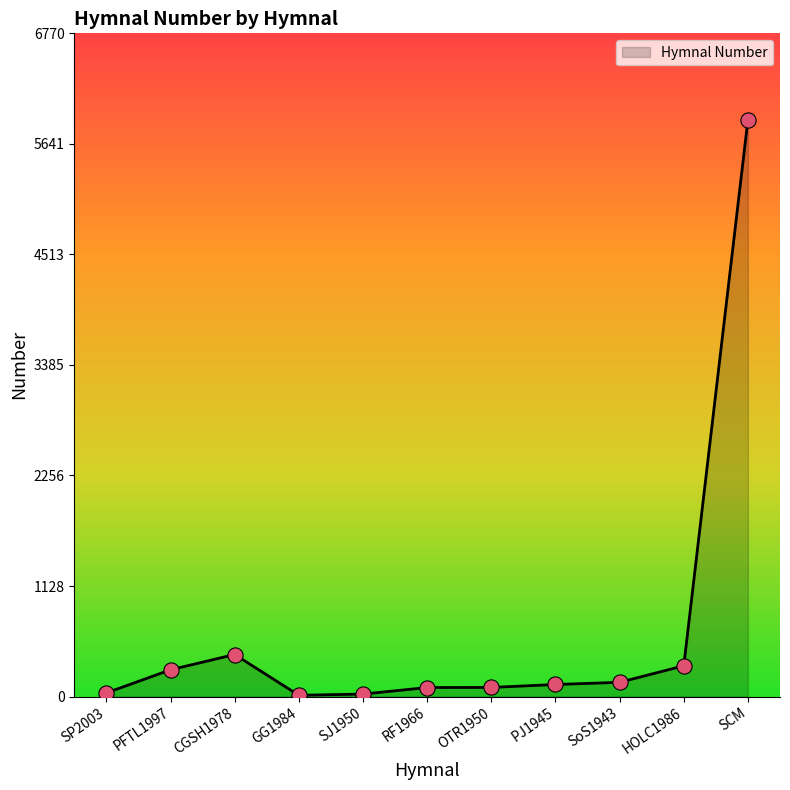

Which has a higher value, SP2003 or PJ1945?

PJ1945